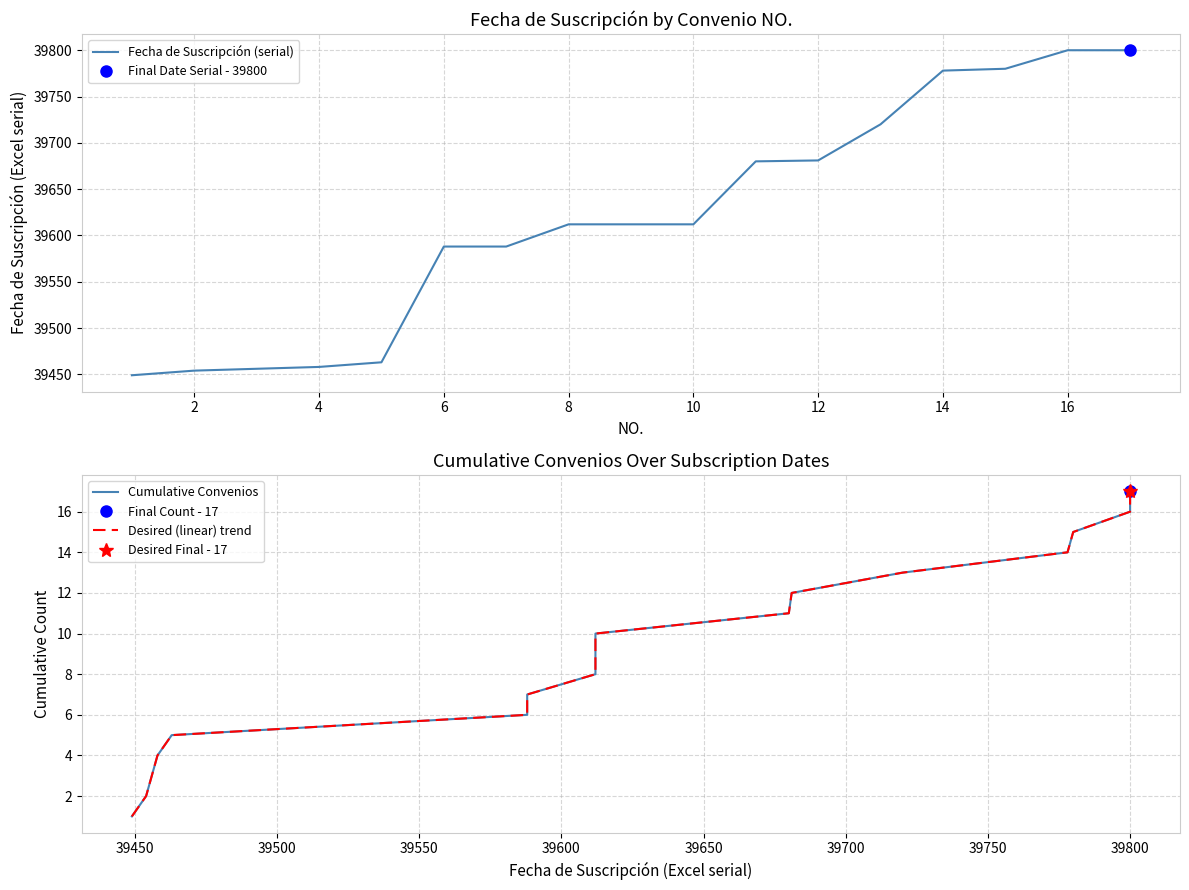

True or false: Fecha de Suscripción (serial) has a value of 66243 at 16.

False